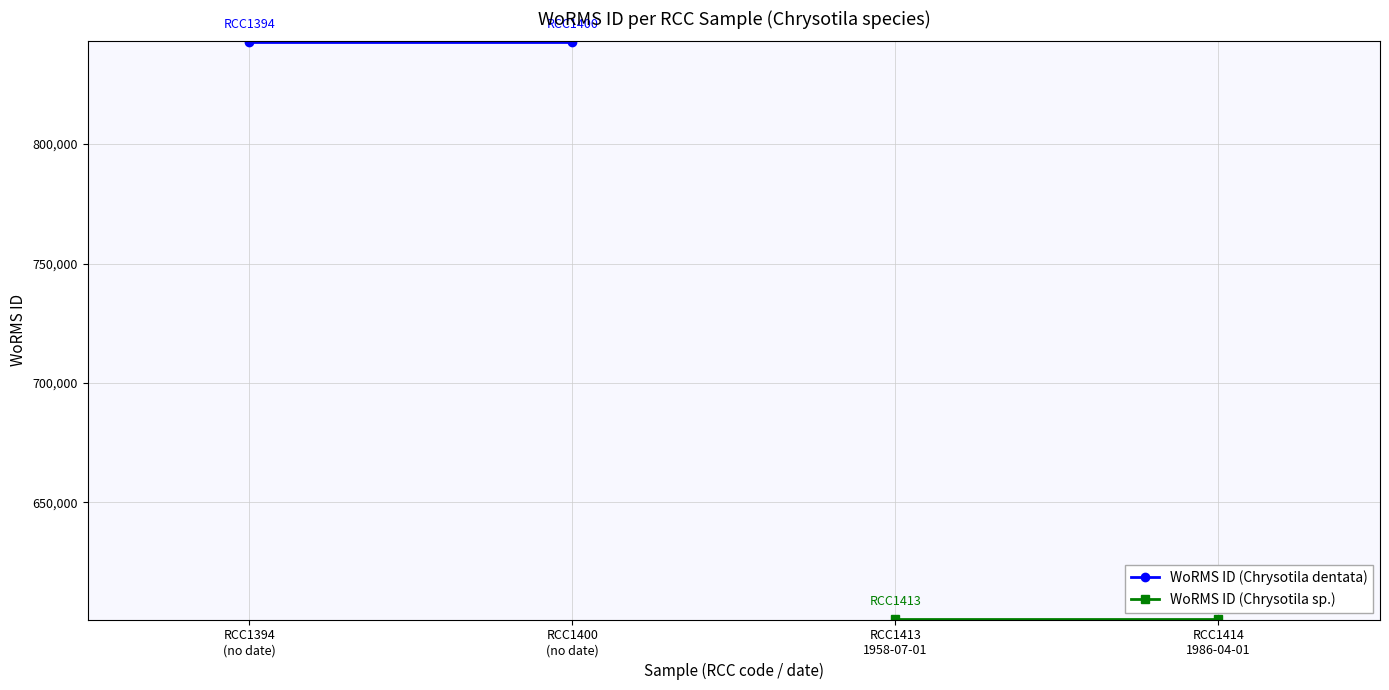

What is the label of the 2nd point from the left?

RCC1400
(no date)